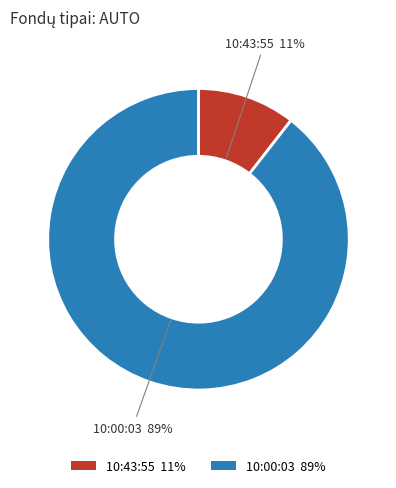

Count the number of slices in the pie.

2